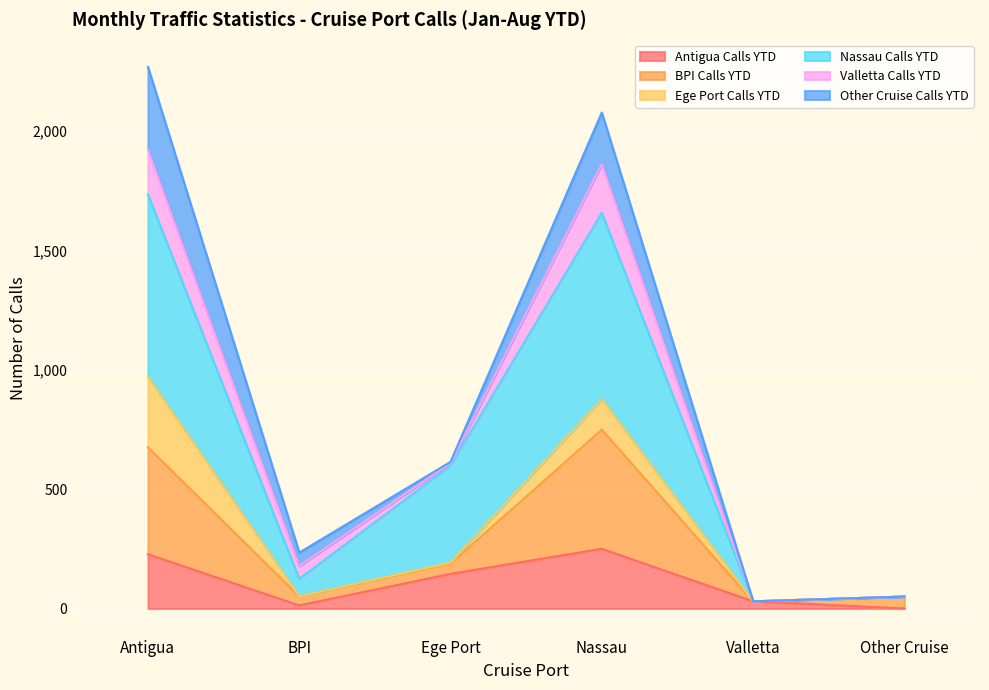

True or false: Antigua Calls YTD has a value of 145 at Ege Port.

True